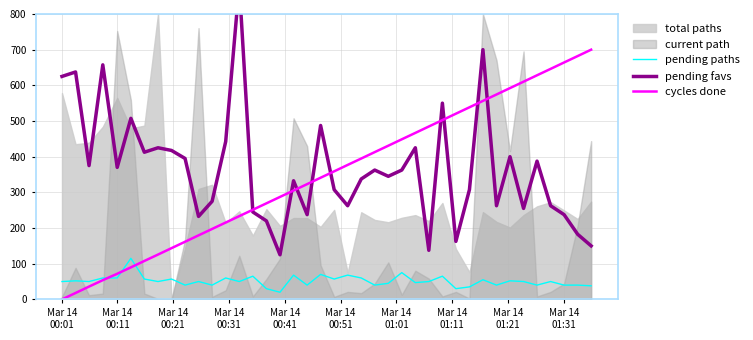

What is the maximum value for cycles done?

700.0